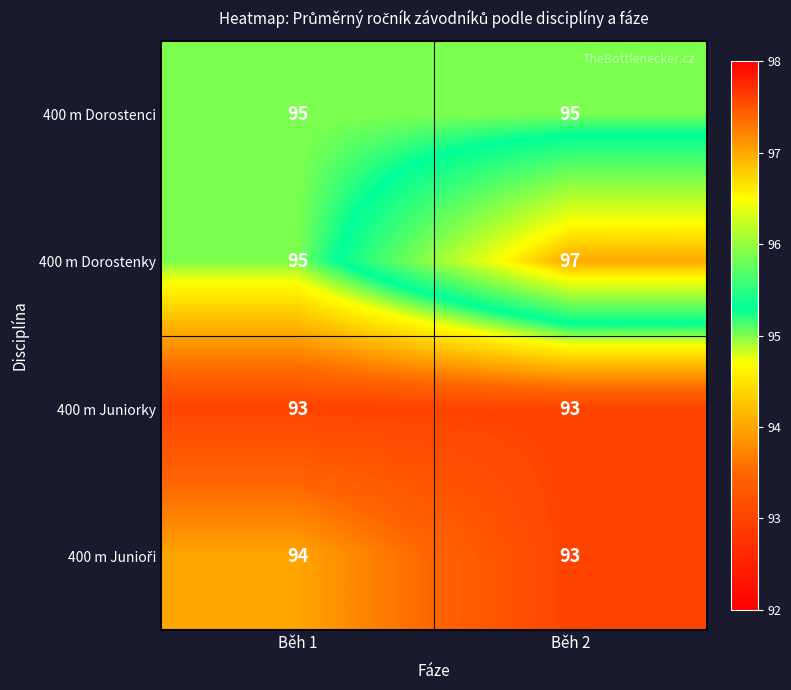

Count the number of categories in the chart.

2